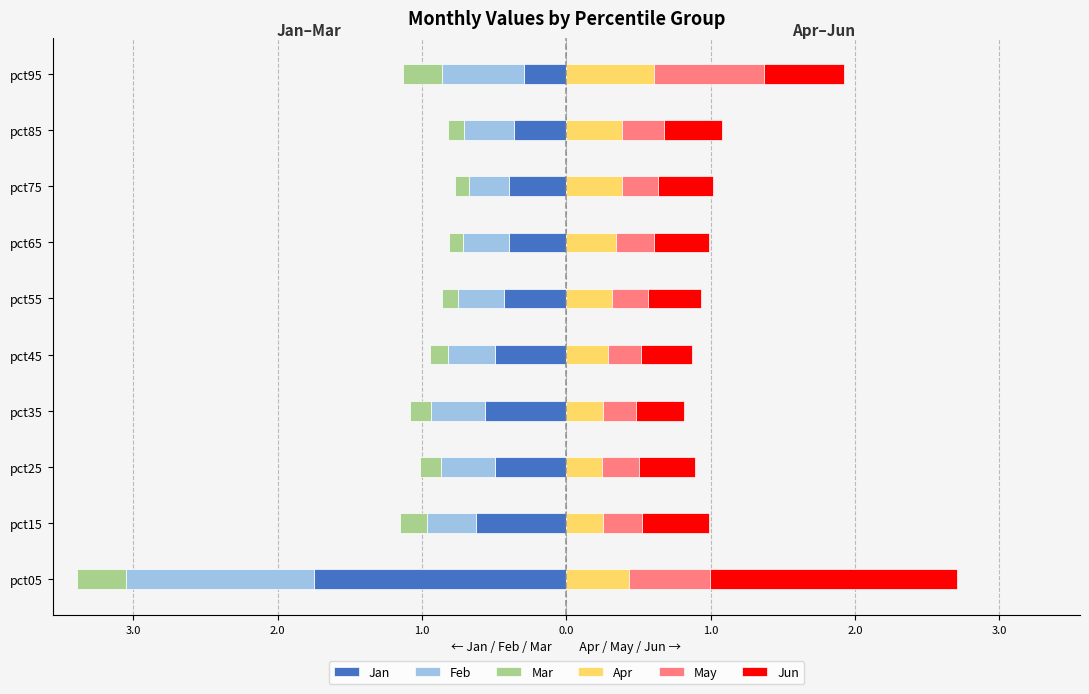

What is the sum of all May values?

3.3